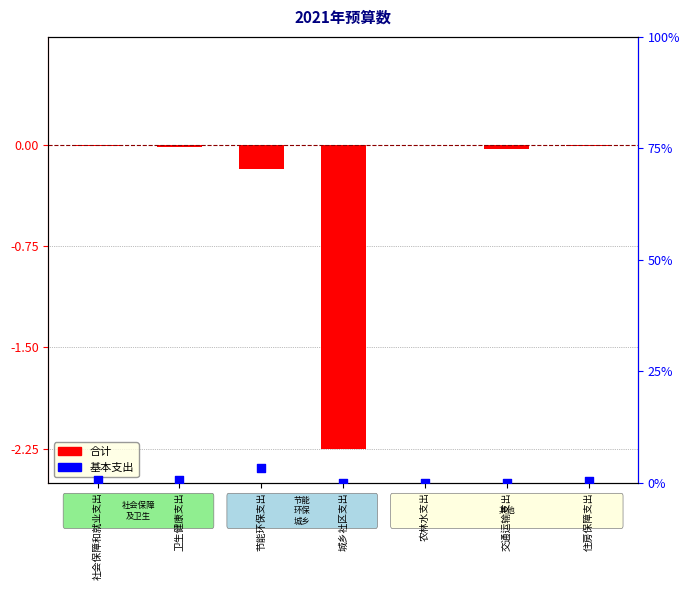

What are all the series names shown in the legend?

合计, 基本支出